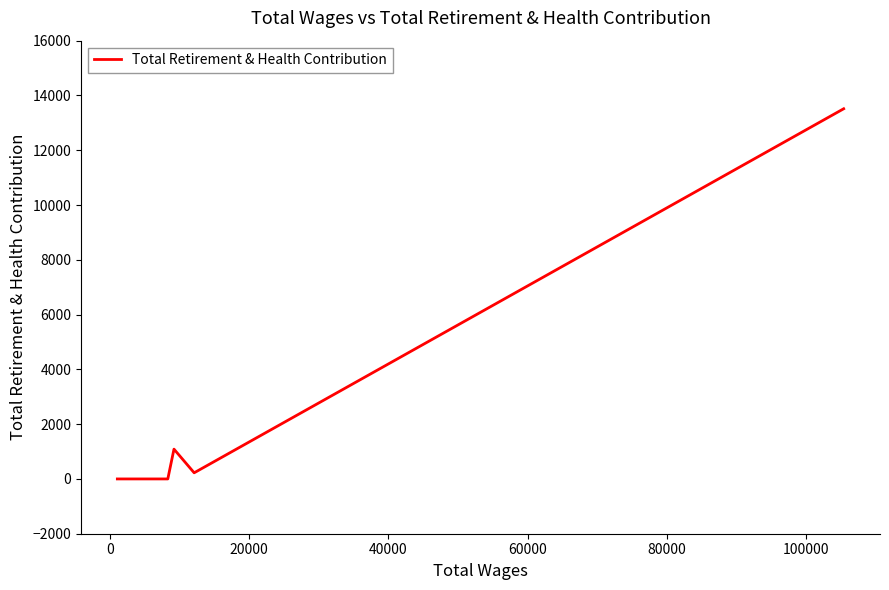

What is the difference between the maximum and minimum values?

13514